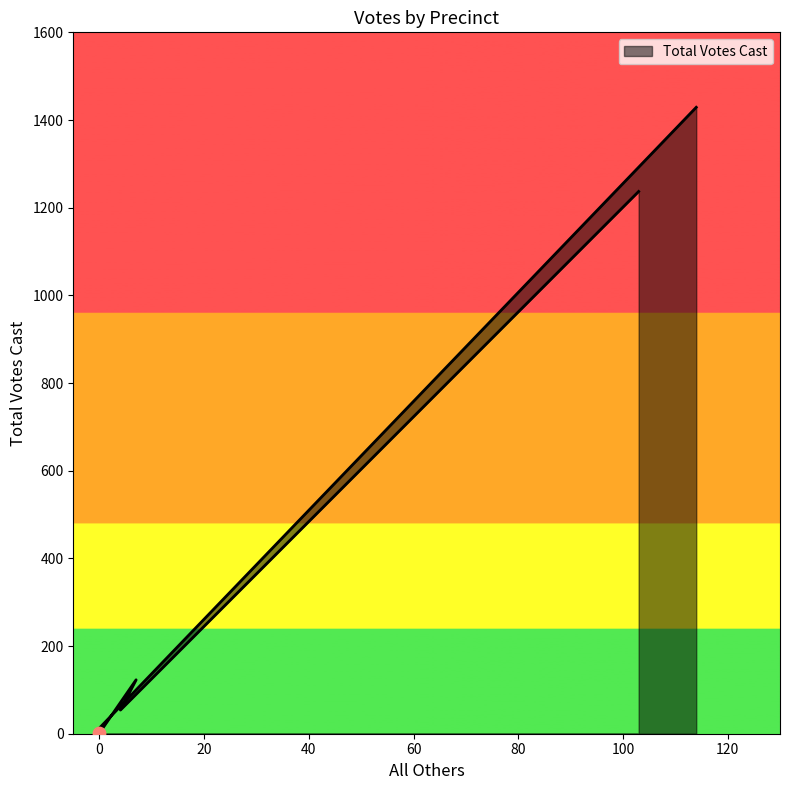

What is the change in value from 102 - Rural Retreat to ##ev - Central Absentee Precinct?

-1114